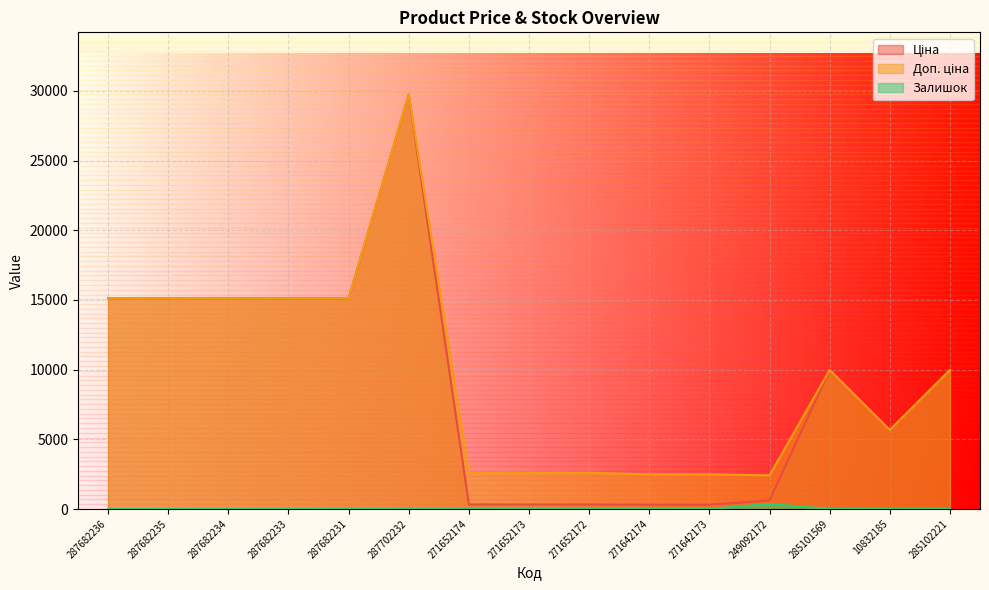

Where is the first local maximum for Ціна?

287702232